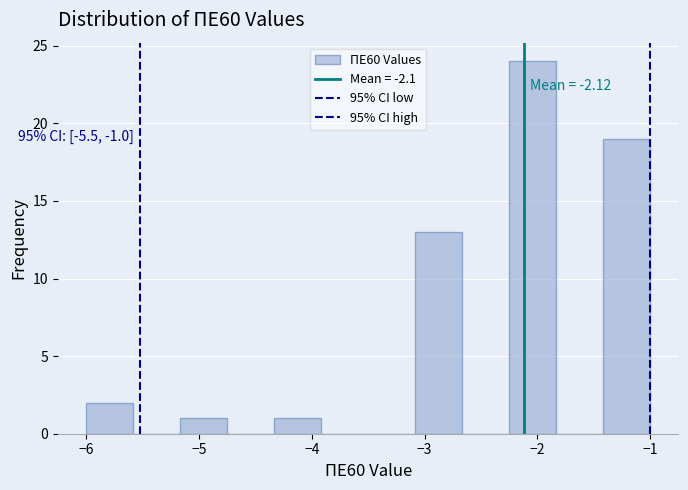

Which range on the x-axis has the tallest bar?

-2.2 to -1.8